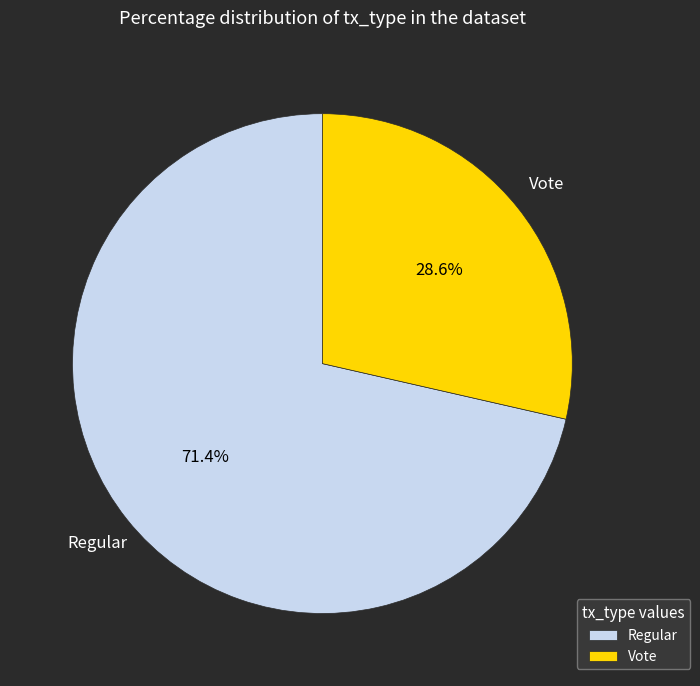

Is it true that Regular is 71% of the pie?

True